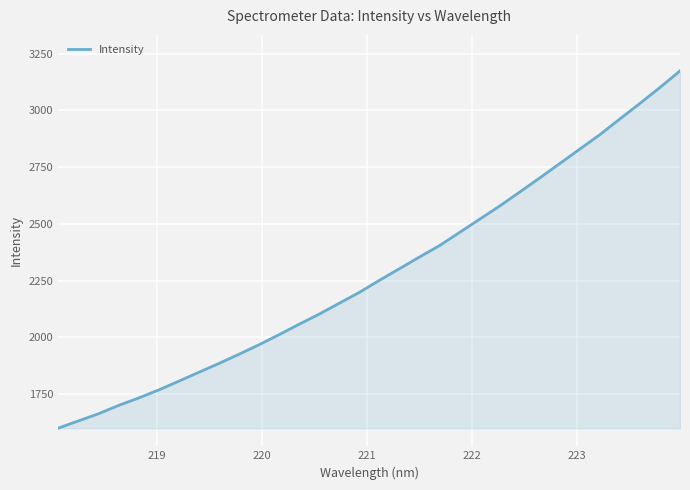

What is the smallest value displayed?

1599.2